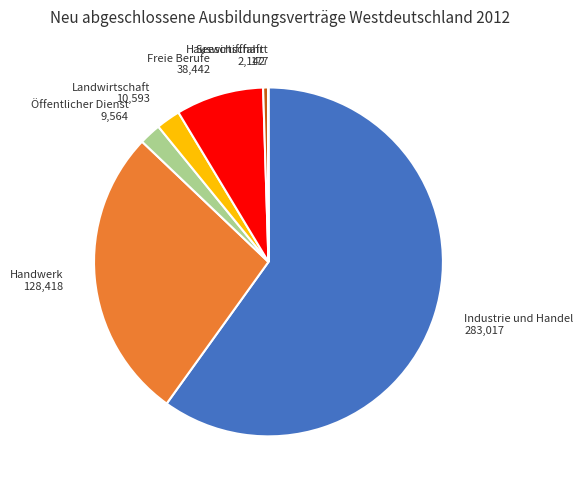

Between Industrie und Handel and Landwirtschaft, which is larger?

Industrie und Handel